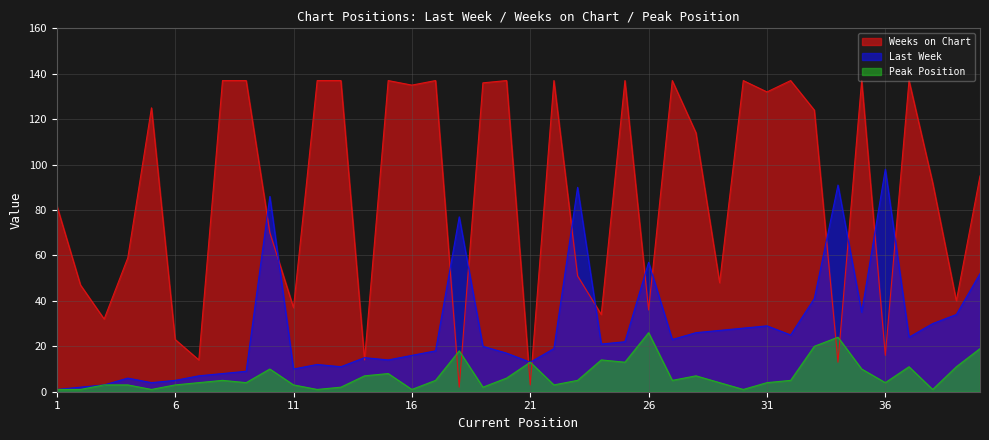

What is the average value of the Last Week series?

28